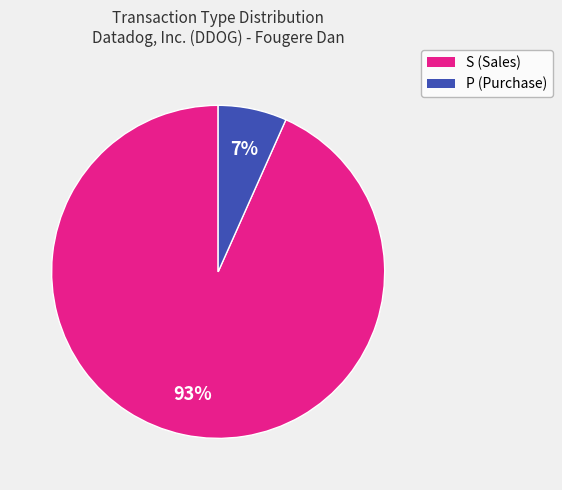

Is there a majority slice in this chart?

Yes